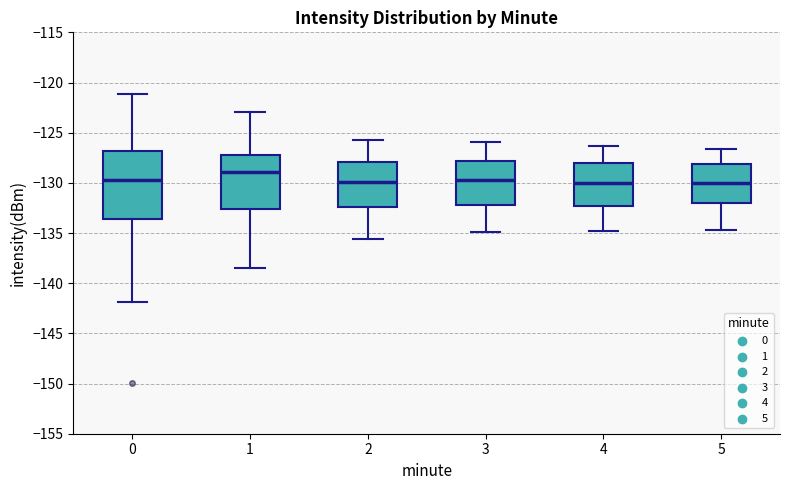

Where is the upper edge of the box at x = 4 on the y-axis? The values are not printed on the chart, so give them approximately, as read against the axis.

-128.0